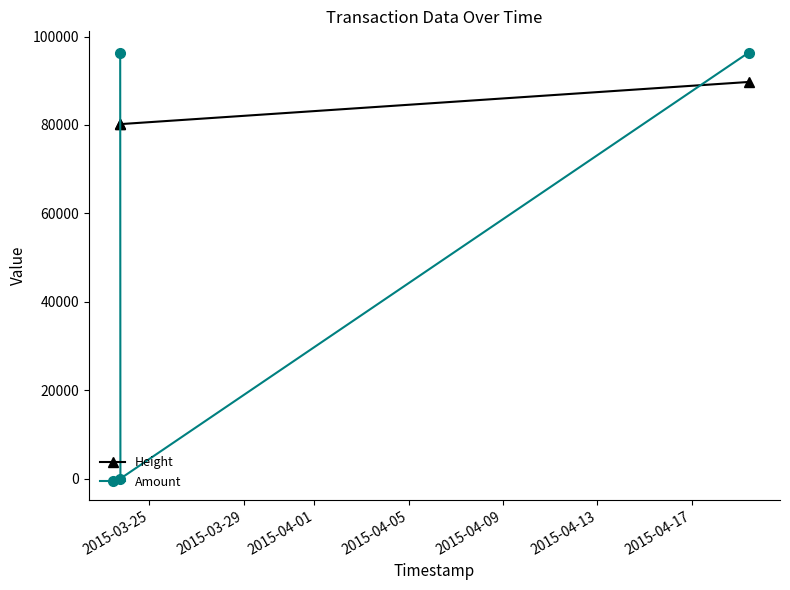

Which series has the widest spread of values?

Amount